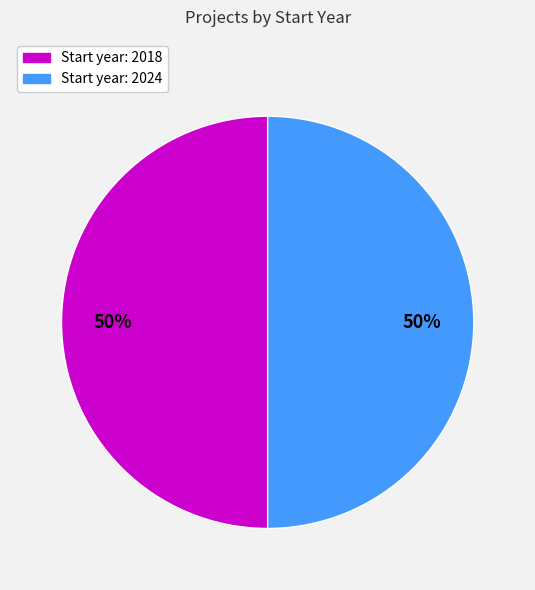

To the nearest percent, what is the average slice percentage?

50%